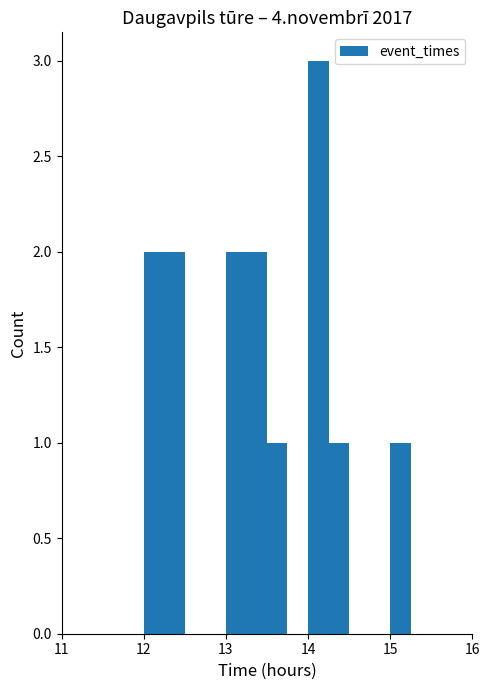

Around what value on the x-axis is the tallest bar? Give the approximate position of its centre, as read against the axis.

14.1